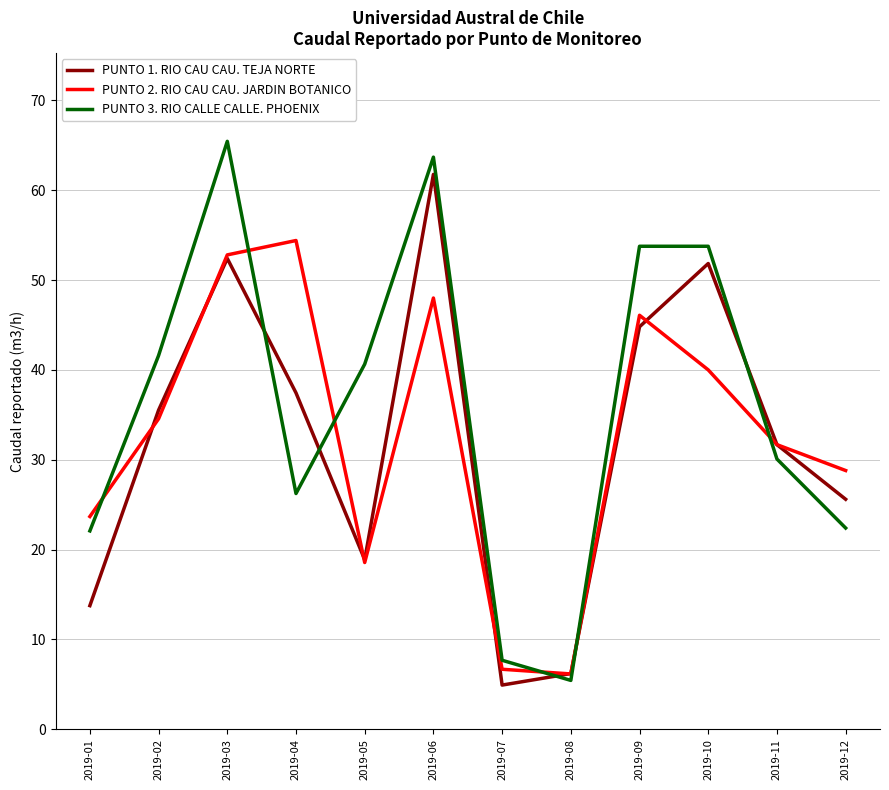

True or false: PUNTO 1. RIO CAU CAU. TEJA NORTE has more than 2 interior local peaks.

True